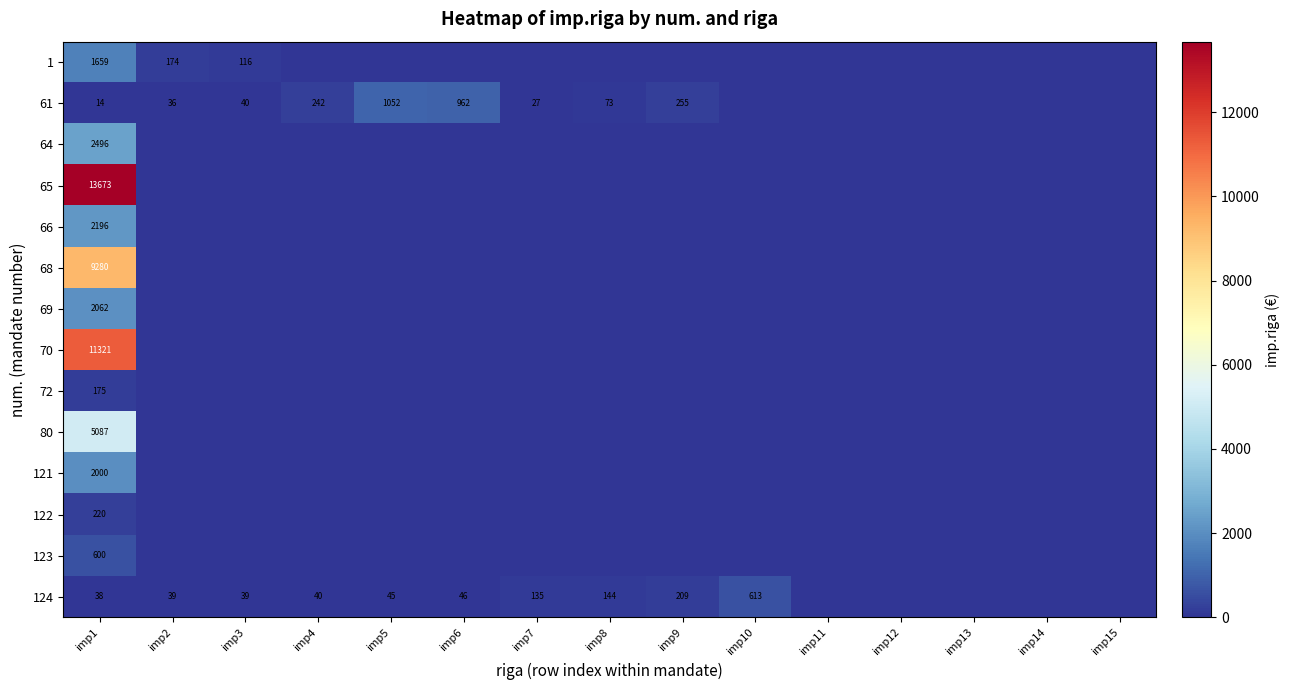

The value of 61 at imp5 is 1433. True or false?

False